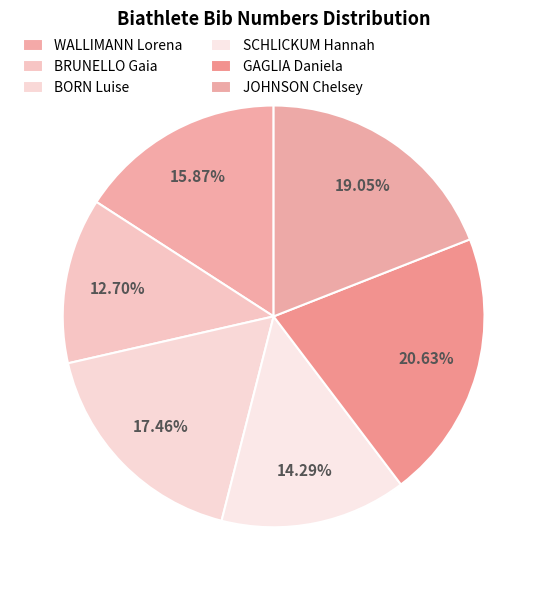

What is the total percentage of SCHLICKUM Hannah and WALLIMANN Lorena?

30.2%